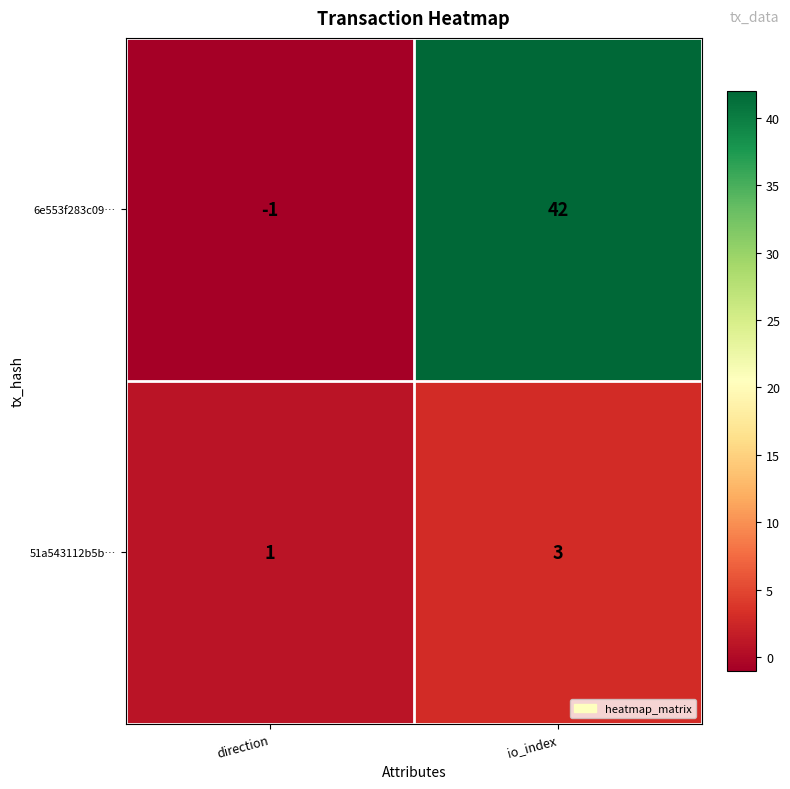

How many distinct data groups are displayed?

2